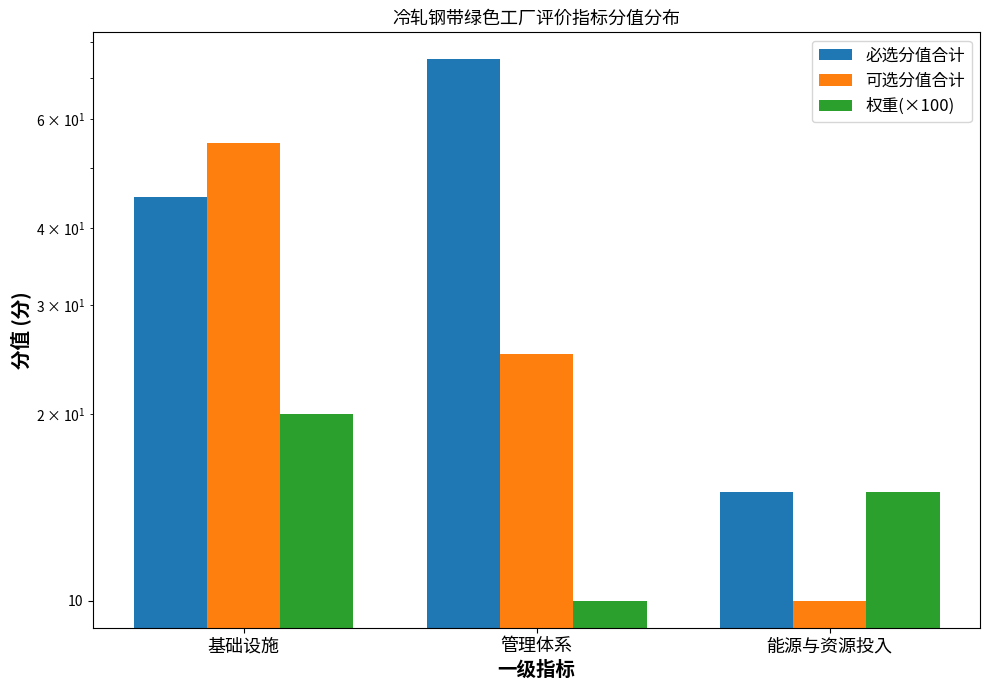

The 必选分值合计 series shows 15 at 能源与资源投入. True or false?

True